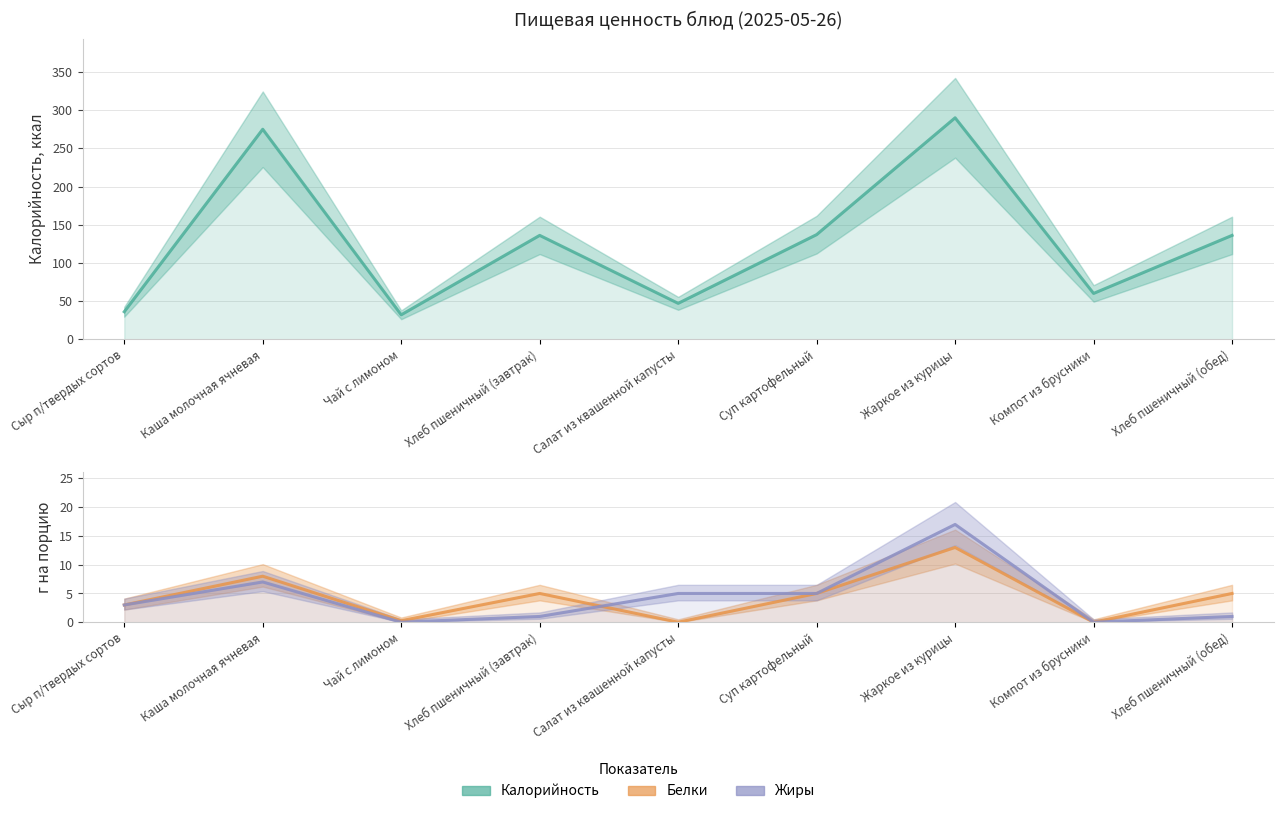

Reading left to right, list all the values displayed in this chart.

Калорийность: Сыр п/твердых сортов=36.0	Каша молочная ячневая=275.0	Чай с лимоном=32.0	Хлеб пшеничный (завтрак)=136.0	Салат из квашенной капусты=47.0	Суп картофельный=137.0	Жаркое из курицы=290.0	Компот из брусники=60.0	Хлеб пшеничный (обед)=136.0
Белки: Сыр п/твердых сортов=3.0	Каша молочная ячневая=8.0	Чай с лимоном=0.3	Хлеб пшеничный (завтрак)=5.0	Салат из квашенной капусты=0.0	Суп картофельный=5.0	Жаркое из курицы=13.0	Компот из брусники=0.0	Хлеб пшеничный (обед)=5.0
Жиры: Сыр п/твердых сортов=3.0	Каша молочная ячневая=7.0	Чай с лимоном=0.0	Хлеб пшеничный (завтрак)=1.0	Салат из квашенной капусты=5.0	Суп картофельный=5.0	Жаркое из курицы=17.0	Компот из брусники=0.0	Хлеб пшеничный (обед)=1.0